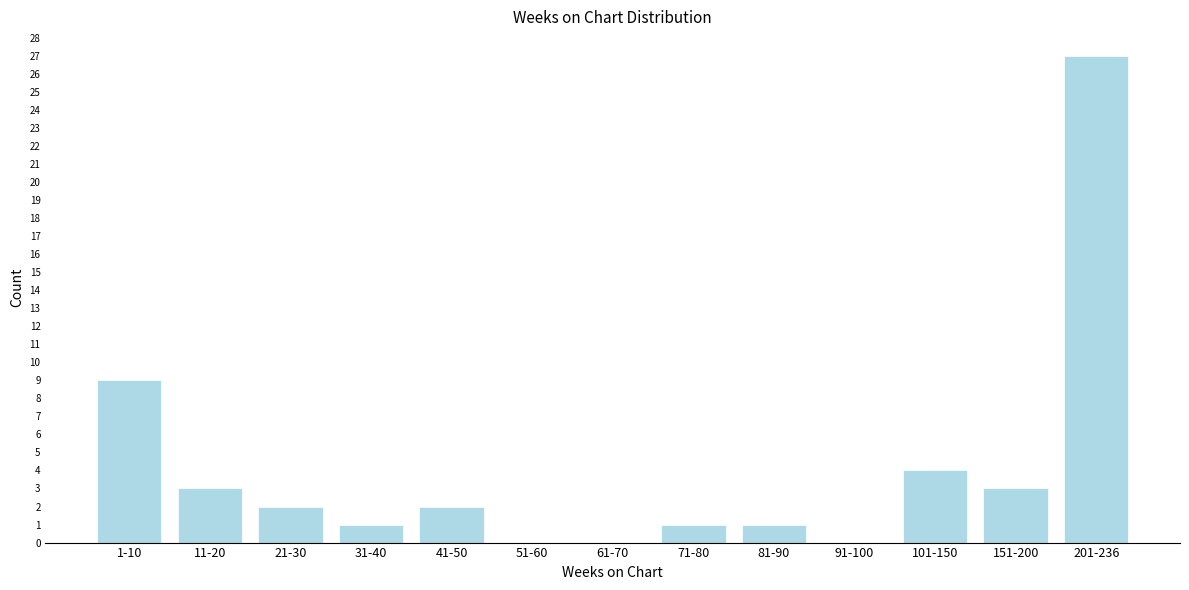

Reading right to left, extract all data points from this chart.

201-236=27	151-200=3	101-150=4	91-100=0	81-90=1	71-80=1	61-70=0	51-60=0	41-50=2	31-40=1	21-30=2	11-20=3	1-10=9